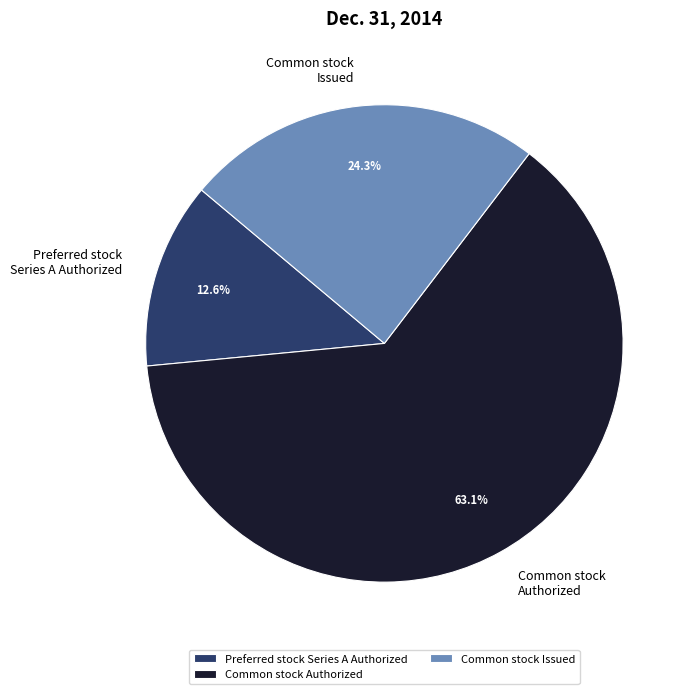

Rank the categories by value from lowest to highest.

Preferred stock Series A Authorized, Common stock Issued, Common stock Authorized